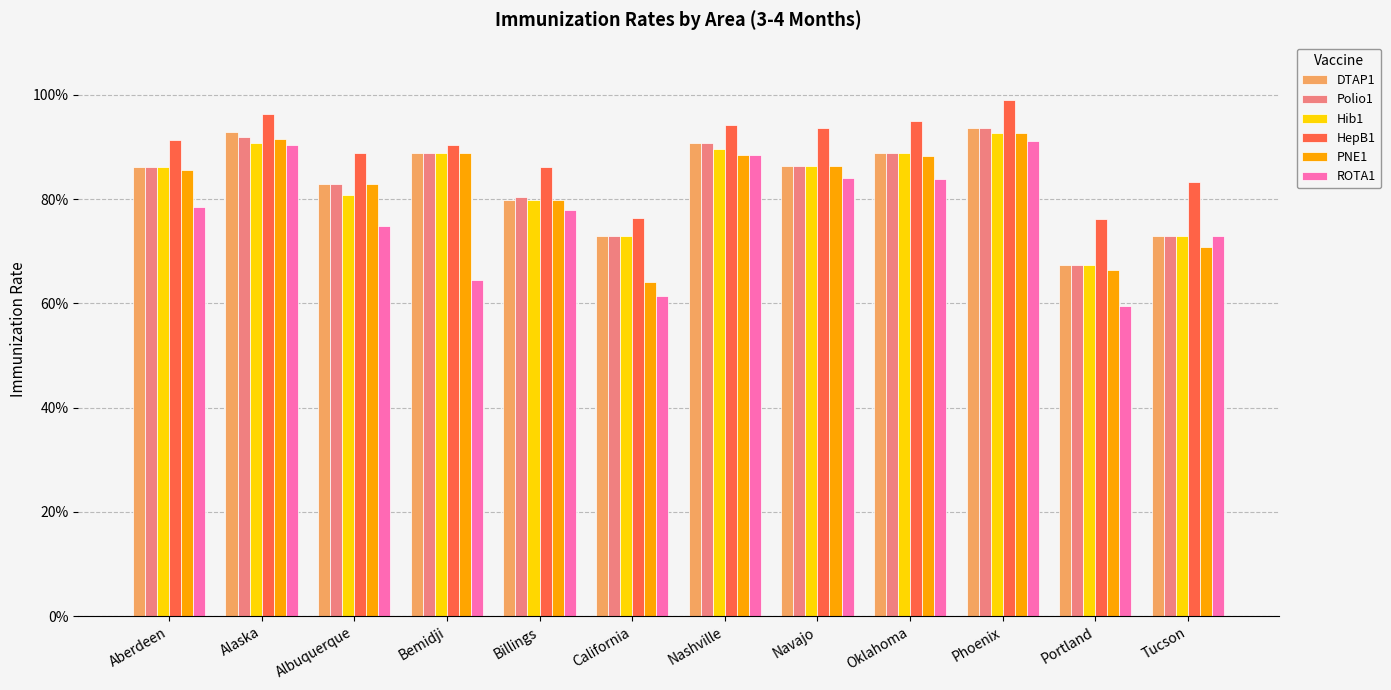

Are the bars horizontal?

No